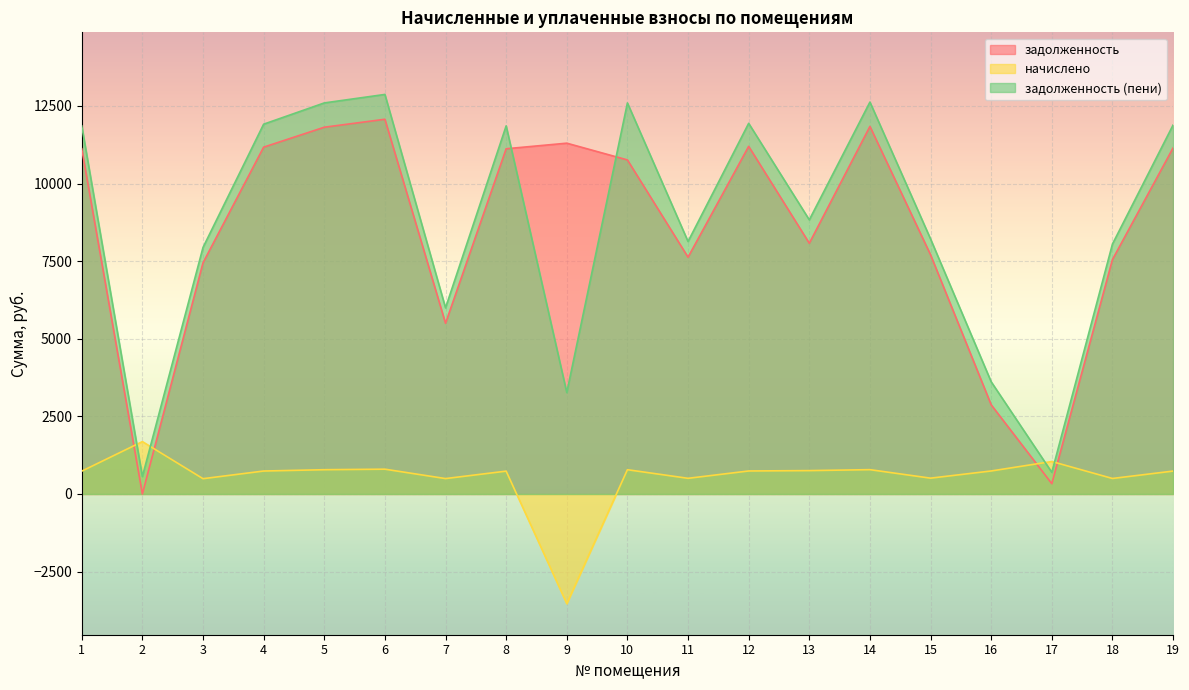

Is the value of задолженность (пени) at 19 greater than the value of задолженность at 10?

Yes